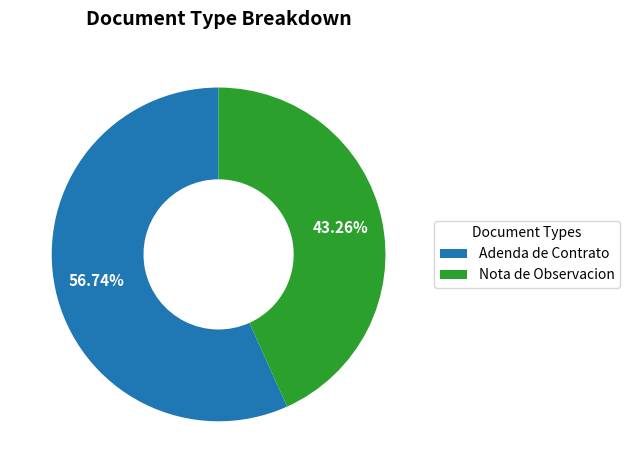

Approximately how many times larger is the value at Nota de Observacion compared to Adenda de Contrato?

0.8